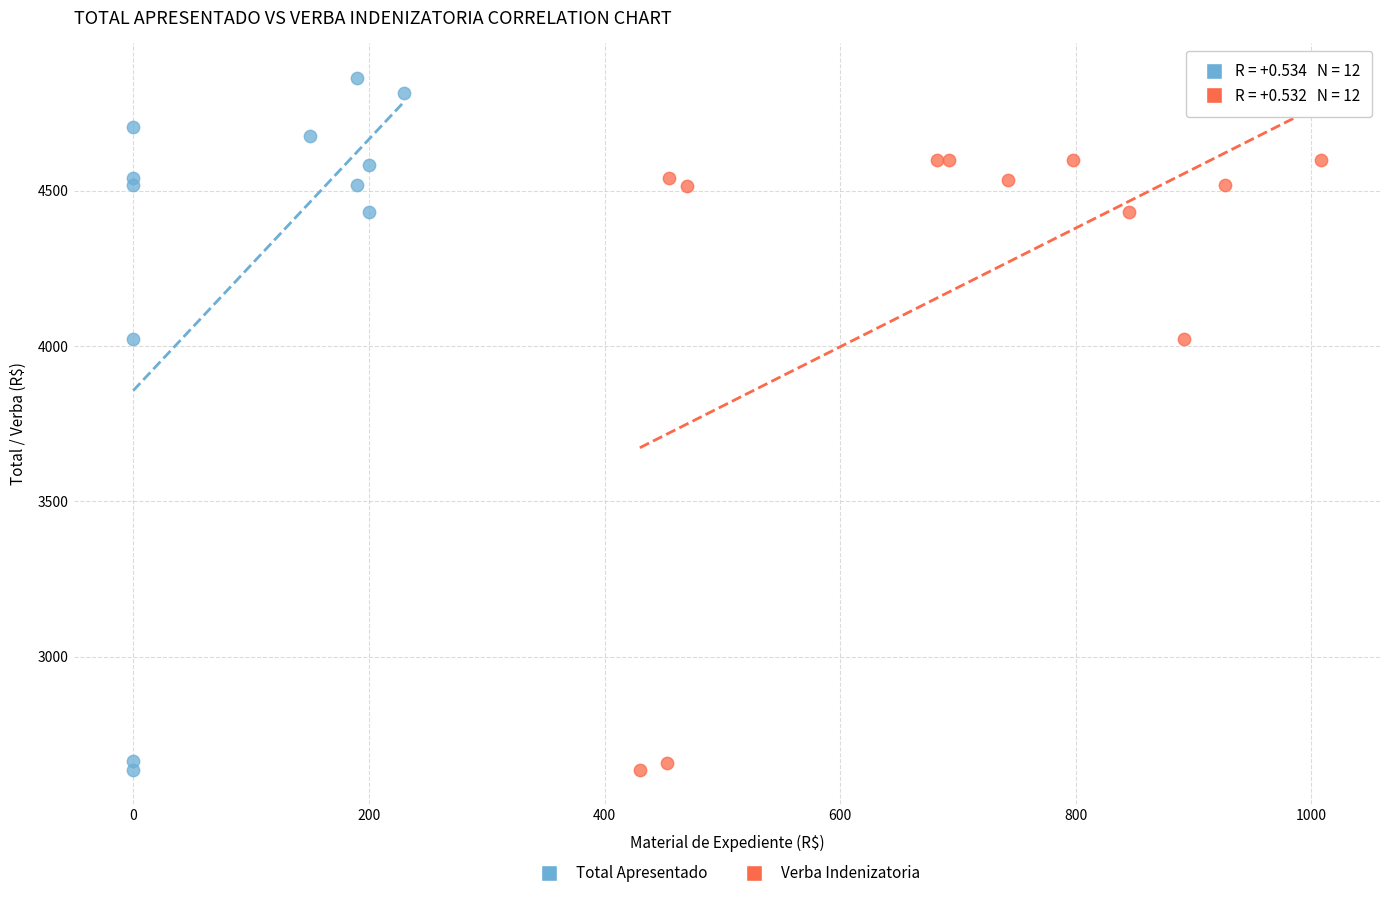

Which series has the widest spread of Y values?

Total Apresentado